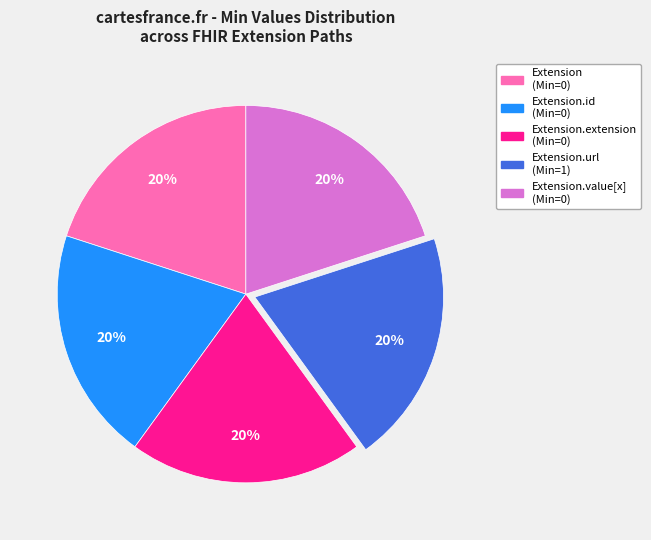

To the nearest percent, what is the average slice percentage?

20%